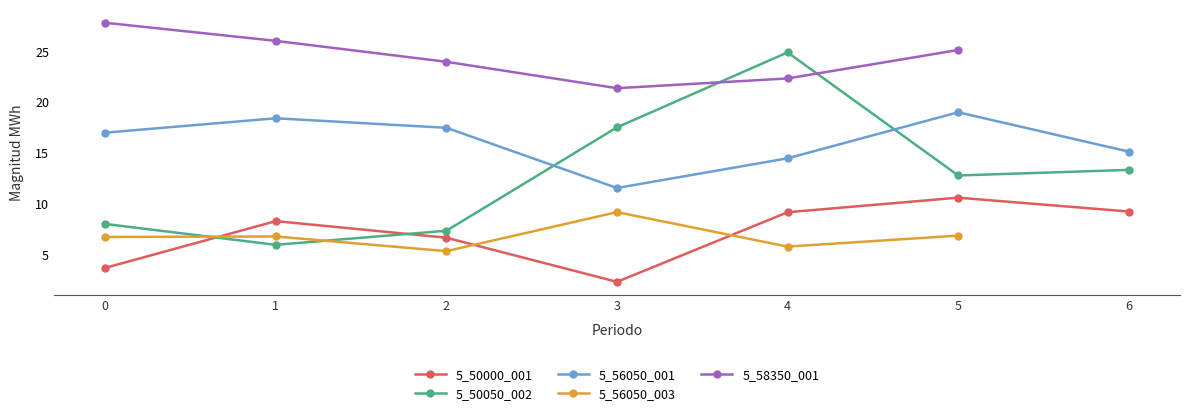

At which category does 5_50000_001 reach its first local valley?

3